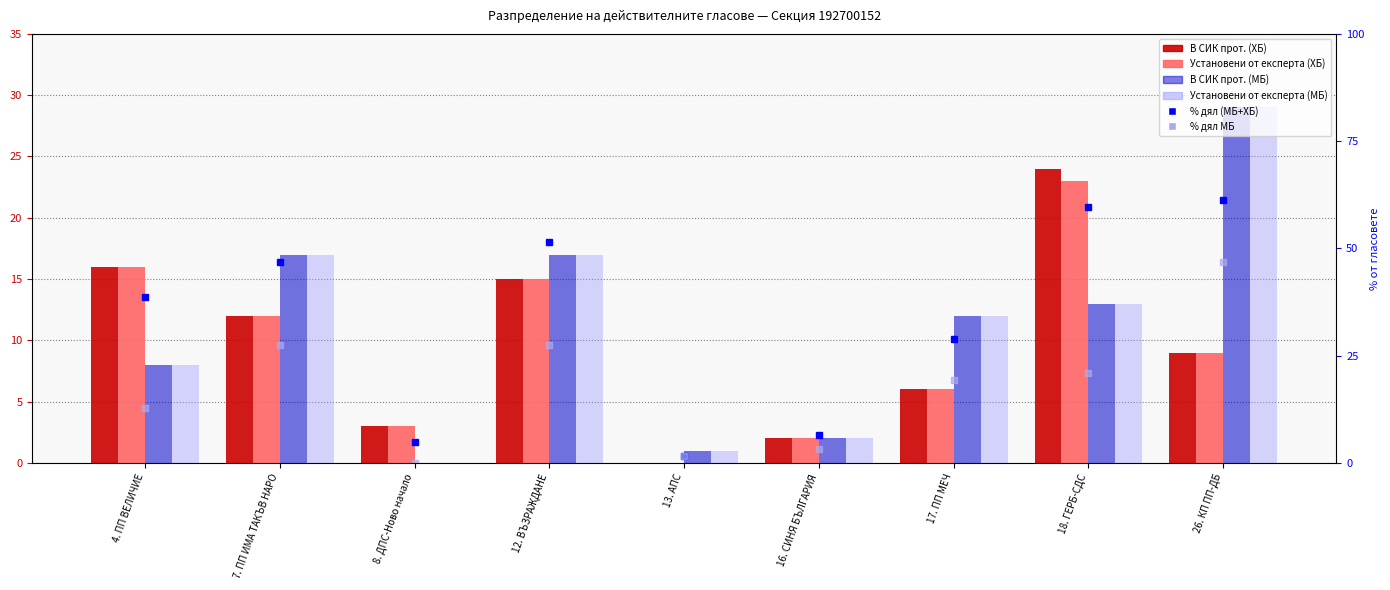

How many values in the Установени от експерта (ХБ) series exceed 9?

4